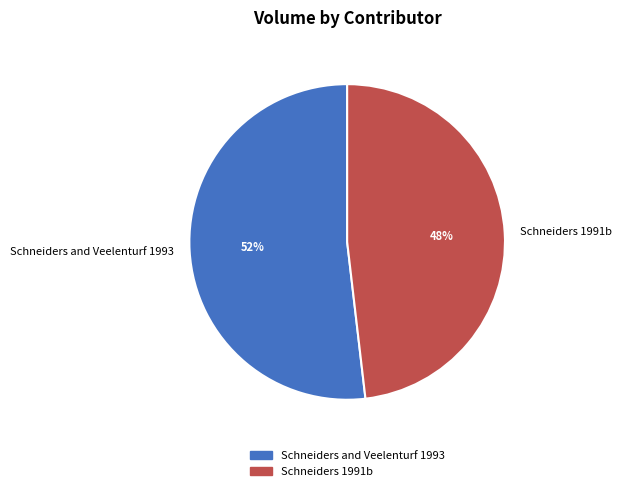

Combined, do Schneiders 1991b and Schneiders and Veelenturf 1993 account for over 50%?

Yes